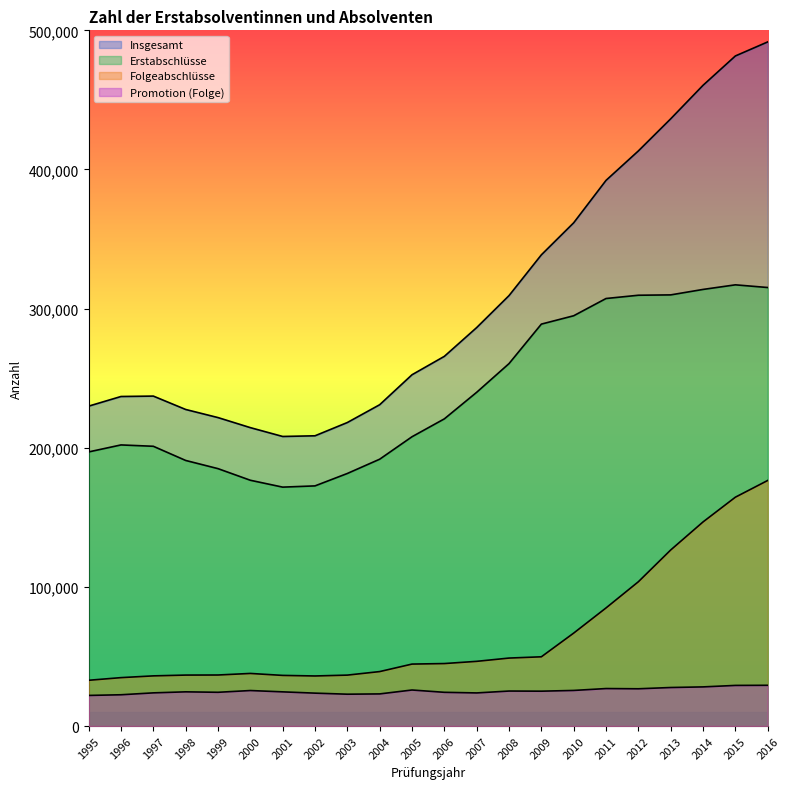

Reading right to left, extract all data points from this chart.

Insgesamt: 2016=491678	2015=481588	2014=460503	2013=436420	2012=413338	2011=392171	2010=361697	2009=338656	2008=309364	2007=286391	2006=265704	2005=252482	2004=230940	2003=218146	2002=208606	2001=208123	2000=214473	1999=221696	1998=227525	1997=237144	1996=236848	1995=229920
Erstabschlüsse: 2016=315168	2015=317102	2014=313796	2013=309870	2012=309621	2011=307271	2010=294881	2009=288875	2008=260498	2007=239877	2006=220782	2005=207936	2004=191785	2003=181528	2002=172606	2001=171714	2000=176654	1999=185001	1998=190886	1997=201073	1996=202042	1995=197015
Folgeabschlüsse: 2016=176510	2015=164486	2014=146707	2013=126550	2012=103717	2011=84900	2010=66816	2009=49781	2008=48866	2007=46514	2006=44922	2005=44546	2004=39155	2003=36618	2002=36000	2001=36409	2000=37819	1999=36695	1998=36639	1997=36071	1996=34806	1995=32905
Promotion (Folge): 2016=29301	2015=29215	2014=28147	2013=27706	2012=26797	2011=26959	2010=25600	2009=25068	2008=25166	2007=23814	2006=24253	2005=25911	2004=23107	2003=22900	2002=23662	2001=24585	2000=25533	1999=24269	1998=24597	1997=23858	1996=22494	1995=22014